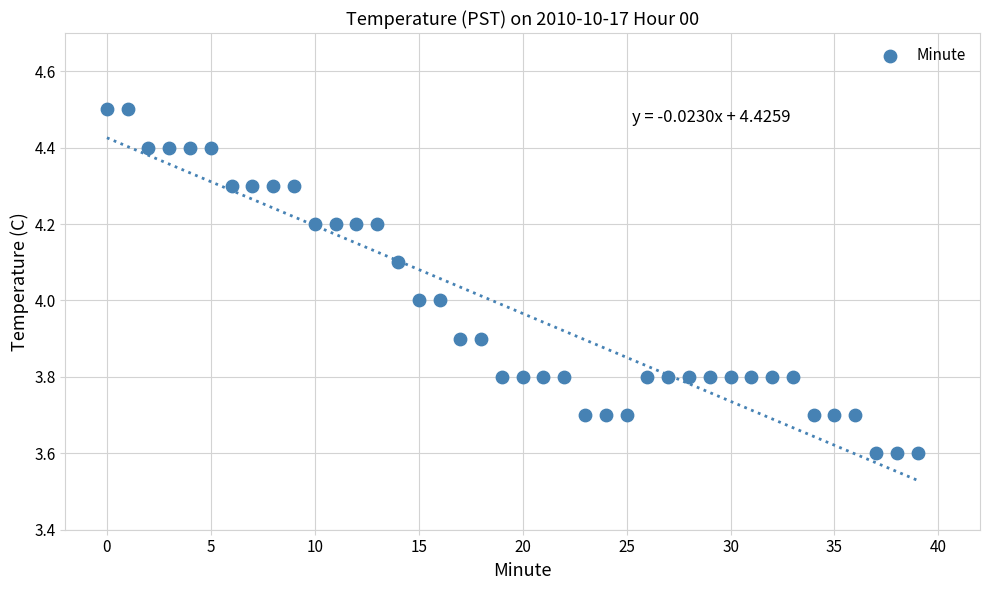

What is the range of Y values (max minus min)?

0.9